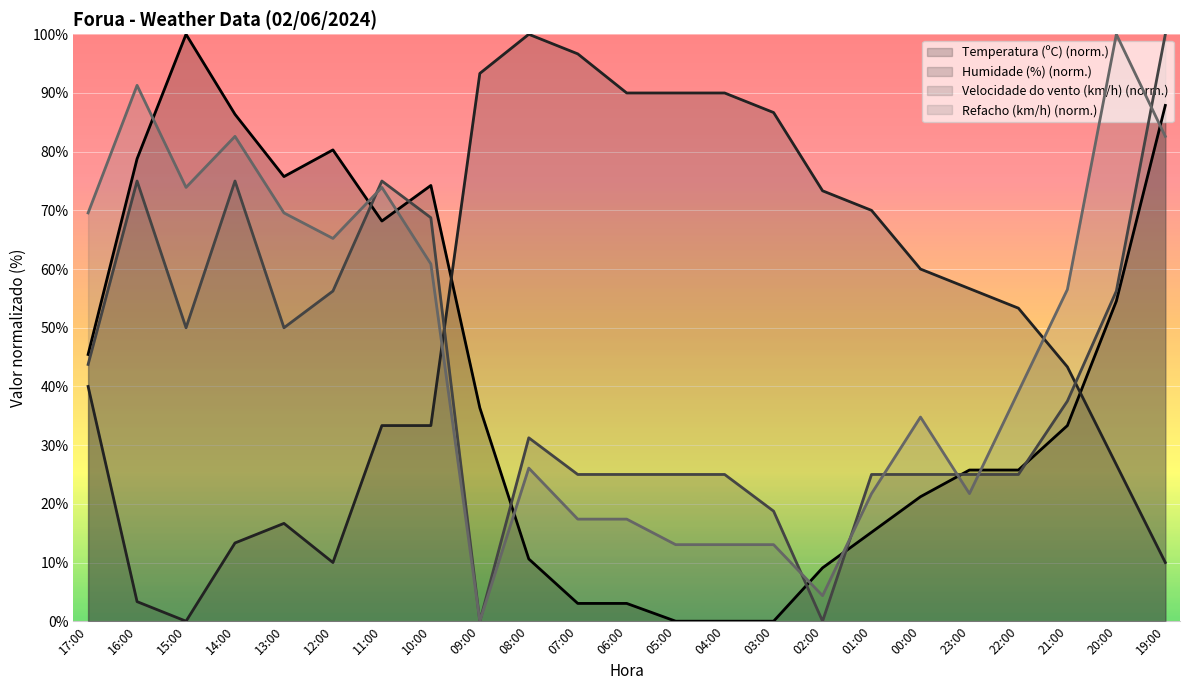

Reading left to right, transcribe all the data shown in this chart.

Temperatura (ºC): 17:00=45.5	16:00=78.8	15:00=100.0	14:00=86.4	13:00=75.8	12:00=80.3	11:00=68.2	10:00=74.2	09:00=36.4	08:00=10.6	07:00=3.0	06:00=3.0	05:00=0.0	04:00=0.0	03:00=0.0	02:00=9.1	01:00=15.2	00:00=21.2	23:00=25.8	22:00=25.8	21:00=33.3	20:00=54.5	19:00=87.9
Humidade (%): 17:00=40.0	16:00=3.3	15:00=0.0	14:00=13.3	13:00=16.7	12:00=10.0	11:00=33.3	10:00=33.3	09:00=93.3	08:00=100.0	07:00=96.7	06:00=90.0	05:00=90.0	04:00=90.0	03:00=86.7	02:00=73.3	01:00=70.0	00:00=60.0	23:00=56.7	22:00=53.3	21:00=43.3	20:00=26.7	19:00=10.0
Velocidade do vento (km/h): 17:00=43.8	16:00=75.0	15:00=50.0	14:00=75.0	13:00=50.0	12:00=56.2	11:00=75.0	10:00=68.8	09:00=0.0	08:00=31.2	07:00=25.0	06:00=25.0	05:00=25.0	04:00=25.0	03:00=18.8	02:00=0.0	01:00=25.0	00:00=25.0	23:00=25.0	22:00=25.0	21:00=37.5	20:00=56.2	19:00=100.0
Refacho (km/h): 17:00=69.6	16:00=91.3	15:00=73.9	14:00=82.6	13:00=69.6	12:00=65.2	11:00=73.9	10:00=60.9	09:00=0.0	08:00=26.1	07:00=17.4	06:00=17.4	05:00=13.0	04:00=13.0	03:00=13.0	02:00=4.3	01:00=21.7	00:00=34.8	23:00=21.7	22:00=39.1	21:00=56.5	20:00=100.0	19:00=82.6